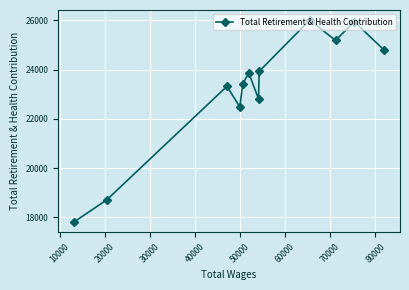

What is the minimum value shown in the chart?

17807